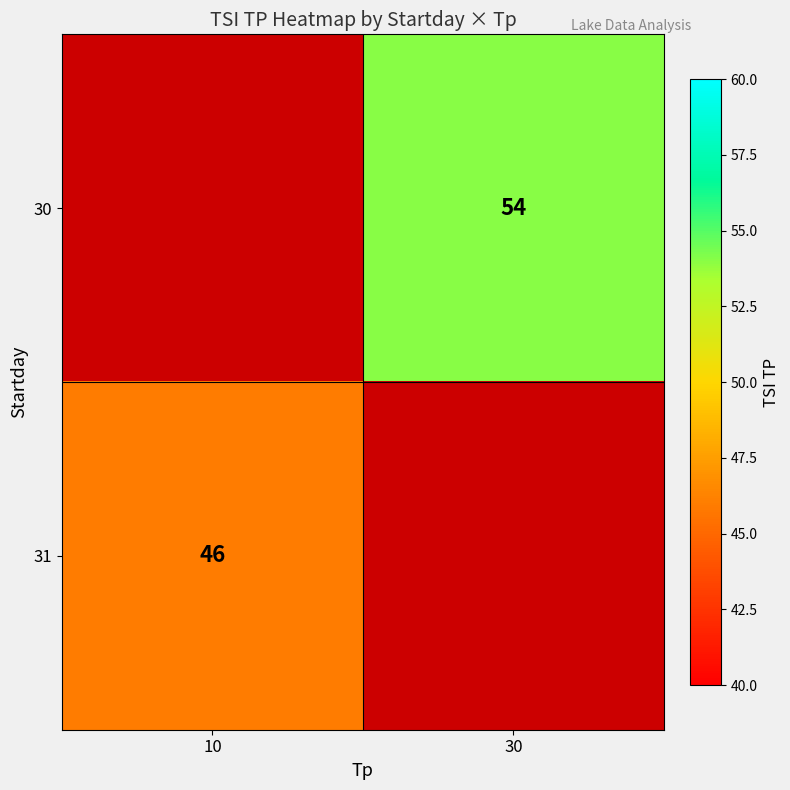

Is the value of 30 at 30 greater than the value of 31 at 10?

Yes